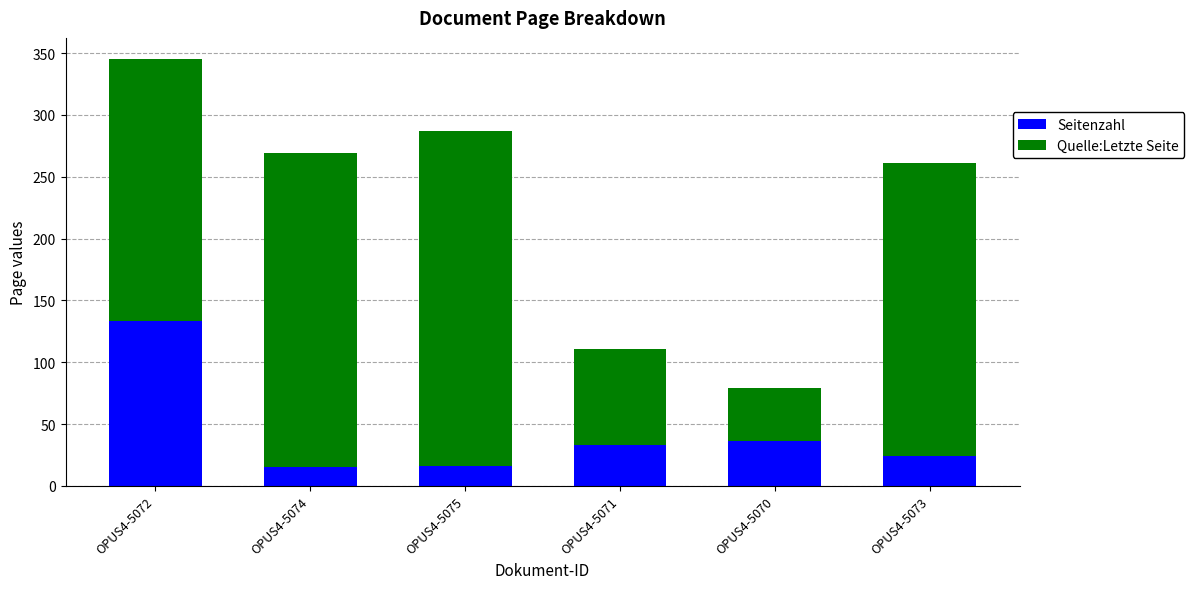

Is it true that Seitenzahl equals 16 at OPUS4-5075?

True